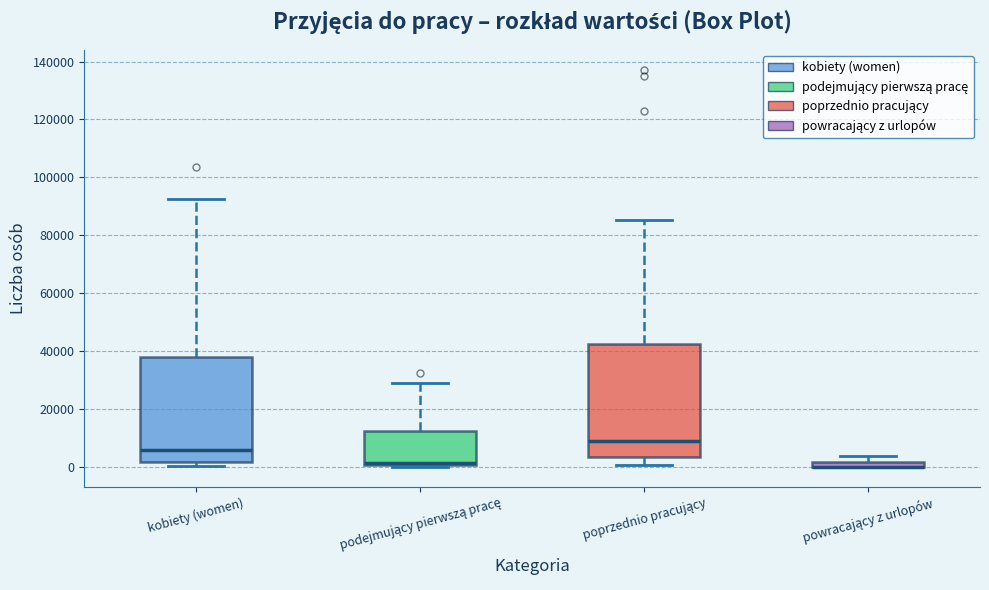

Which box is the tallest, from its lower edge to its upper edge?

poprzednio pracujący